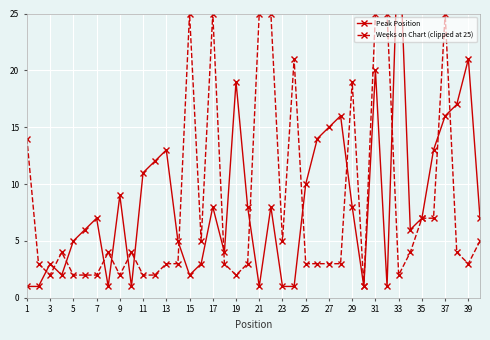

Which series has the largest total across all categories?

Peak Position